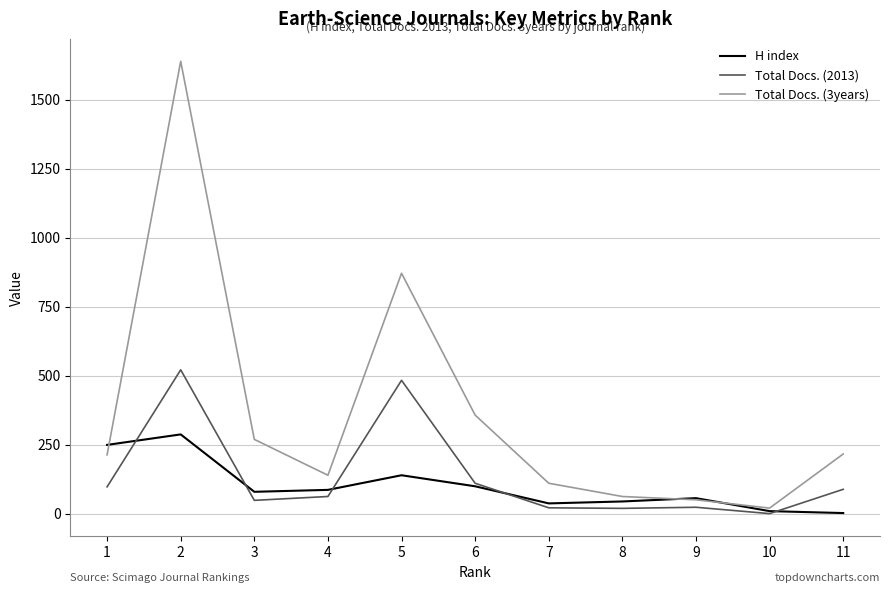

True or false: Total Docs. (2013) and Total Docs. (3years) cross at least once.

False